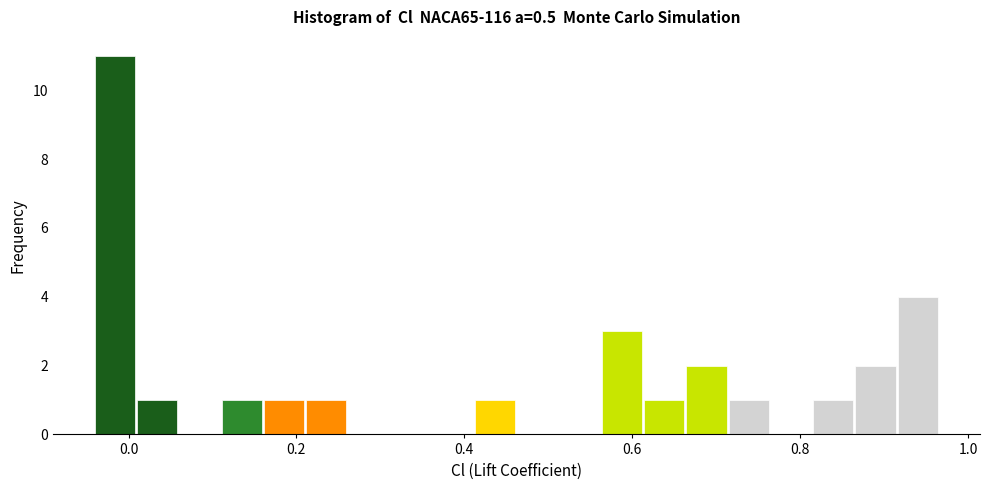

Read against the x-axis, roughly where is the centre of the tallest bar?

-0.02